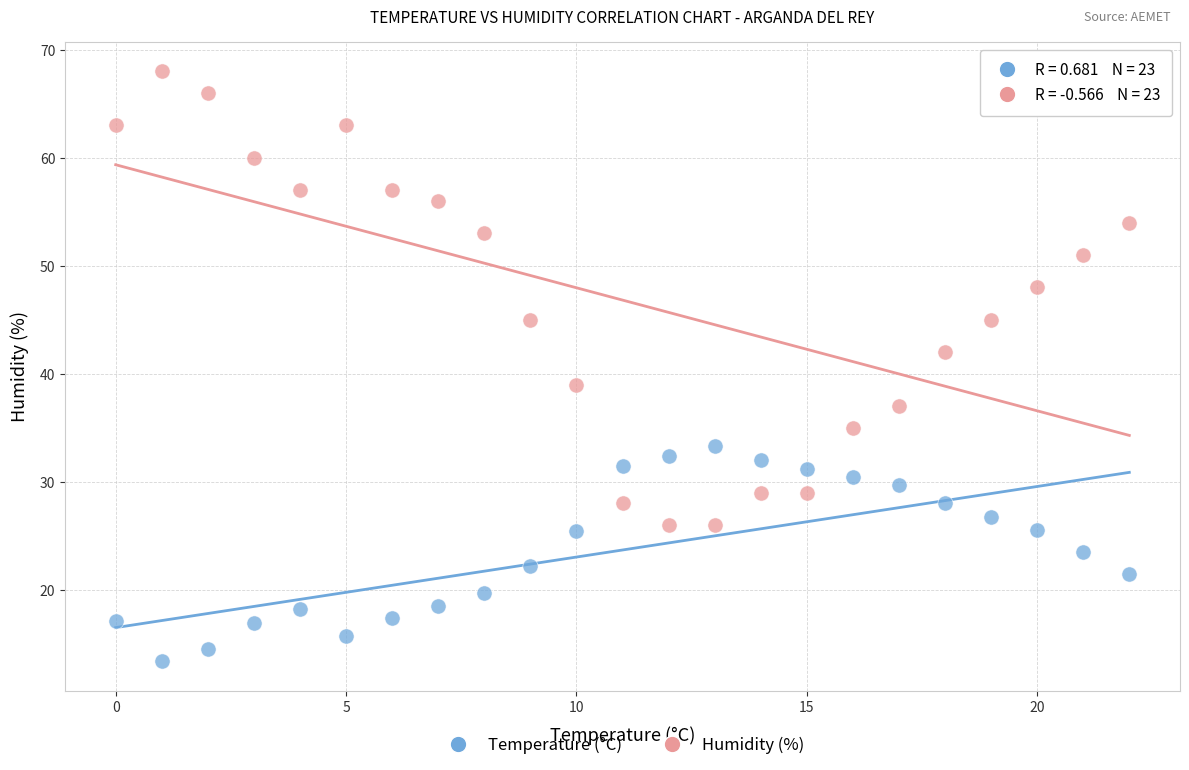

Which series reaches the minimum Y coordinate?

Temperature (°C)